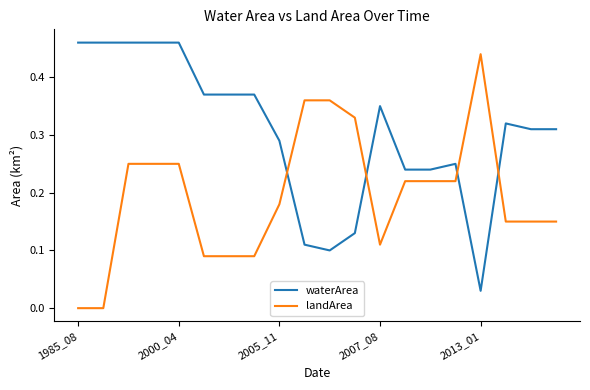

After their last crossing, which series has the higher values: landArea or waterArea?

waterArea